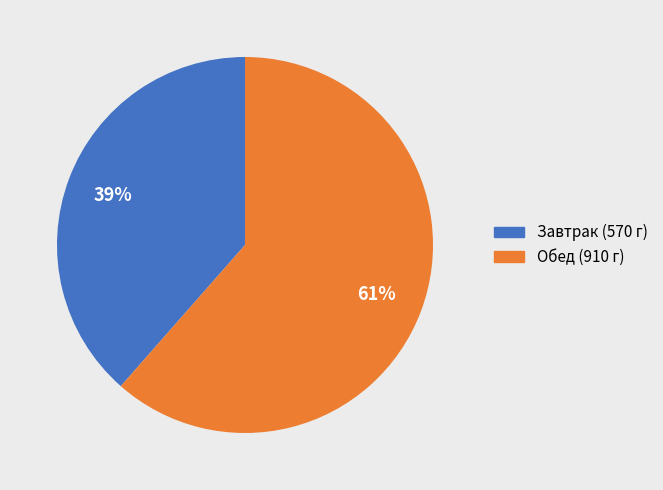

To the nearest percent, what is the average slice percentage?

50%